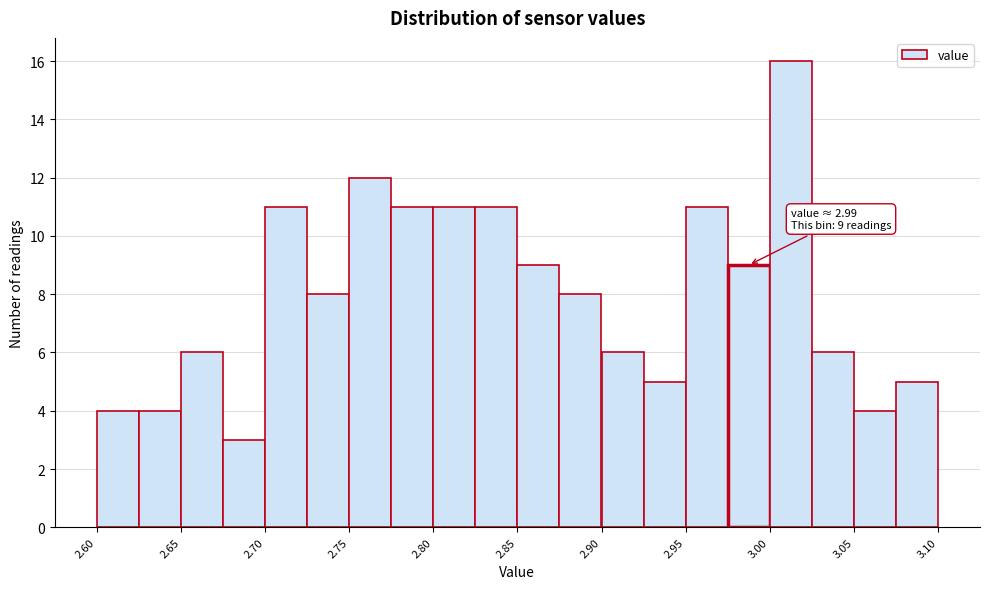

Over which range of the x-axis is the bar tallest?

3.000 to 3.025